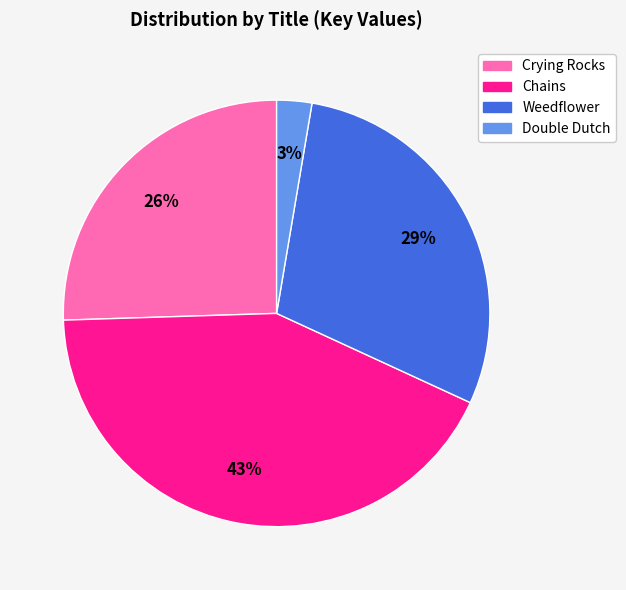

To the nearest percent, what is the difference between the largest and smallest slice percentages?

40%